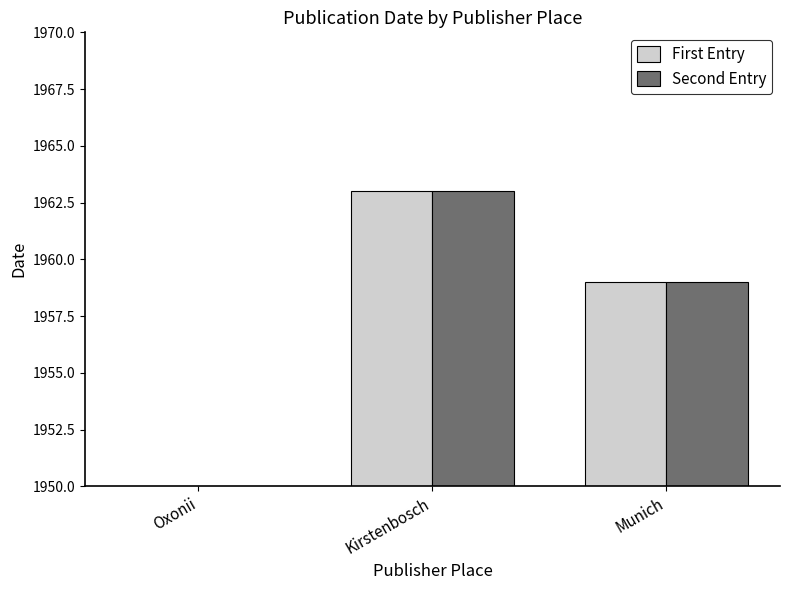

At Oxonii, list the series in order from largest to smallest.

First Entry, Second Entry